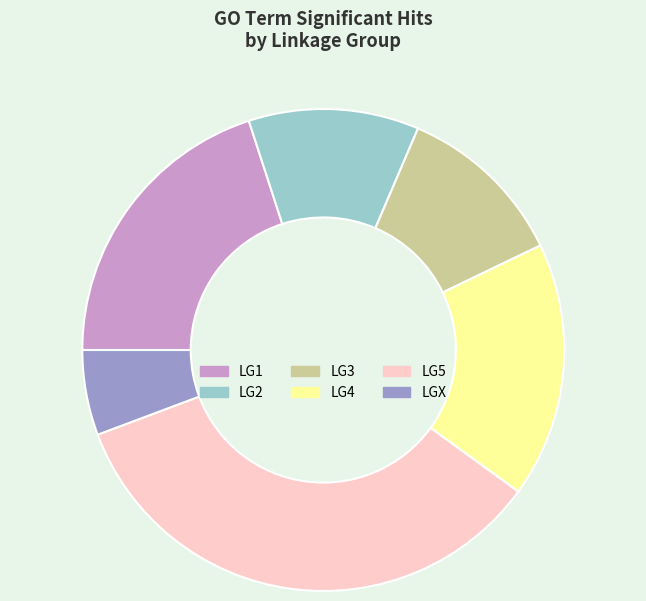

How many segments does this pie chart have?

6